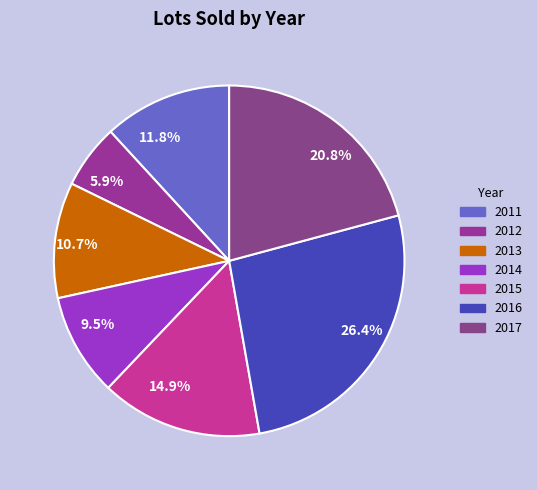

What percentage is the 2014 slice, to the nearest percent?

9%